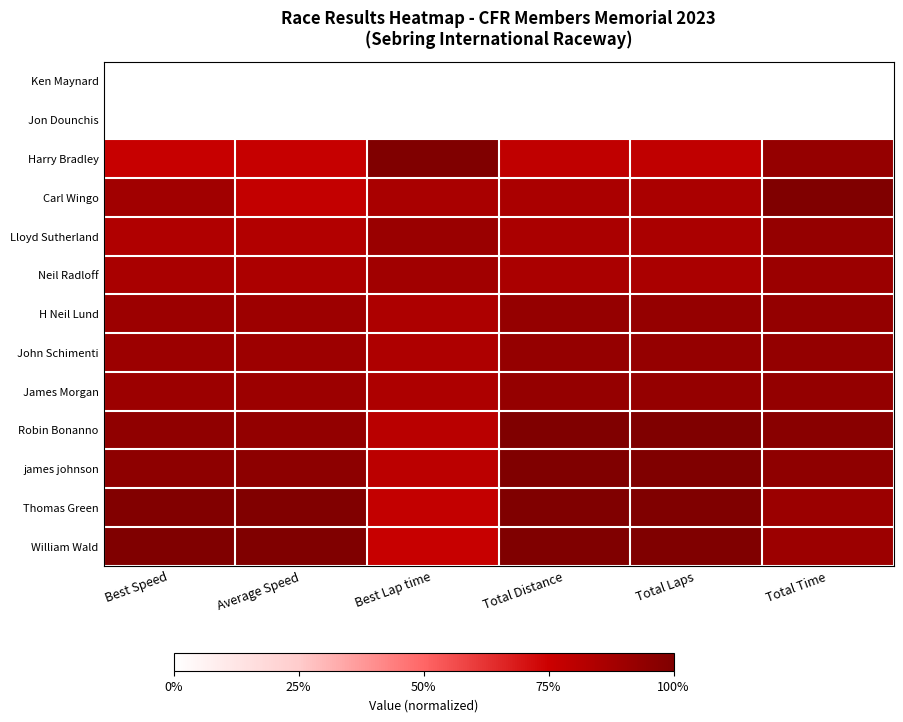

Reading left to right, what are all the values shown in this chart?

William Wald: Best Speed=1.0	Average Speed=1.0	Best Lap time=0.8	Total Distance=1.0	Total Laps=1.0	Total Time=0.9
Thomas Green: Best Speed=1.0	Average Speed=1.0	Best Lap time=0.8	Total Distance=1.0	Total Laps=1.0	Total Time=0.9
james johnson: Best Speed=1.0	Average Speed=1.0	Best Lap time=0.8	Total Distance=1.0	Total Laps=1.0	Total Time=0.9
Robin Bonanno: Best Speed=0.9	Average Speed=0.9	Best Lap time=0.8	Total Distance=1.0	Total Laps=1.0	Total Time=1.0
James Morgan: Best Speed=0.9	Average Speed=0.9	Best Lap time=0.8	Total Distance=0.9	Total Laps=0.9	Total Time=0.9
John Schimenti: Best Speed=0.9	Average Speed=0.9	Best Lap time=0.8	Total Distance=0.9	Total Laps=0.9	Total Time=0.9
H Neil Lund: Best Speed=0.9	Average Speed=0.9	Best Lap time=0.8	Total Distance=0.9	Total Laps=0.9	Total Time=0.9
Neil Radloff: Best Speed=0.9	Average Speed=0.9	Best Lap time=0.9	Total Distance=0.9	Total Laps=0.9	Total Time=0.9
Lloyd Sutherland: Best Speed=0.8	Average Speed=0.8	Best Lap time=0.9	Total Distance=0.9	Total Laps=0.9	Total Time=0.9
Carl Wingo: Best Speed=0.9	Average Speed=0.8	Best Lap time=0.9	Total Distance=0.9	Total Laps=0.9	Total Time=1.0
Harry Bradley: Best Speed=0.8	Average Speed=0.8	Best Lap time=1.0	Total Distance=0.8	Total Laps=0.8	Total Time=0.9
Jon Dounchis: Best Speed=0.0	Average Speed=0.0	Best Lap time=0.0	Total Distance=0.0	Total Laps=0.0	Total Time=0.0
Ken Maynard: Best Speed=0.0	Average Speed=0.0	Best Lap time=0.0	Total Distance=0.0	Total Laps=0.0	Total Time=0.0